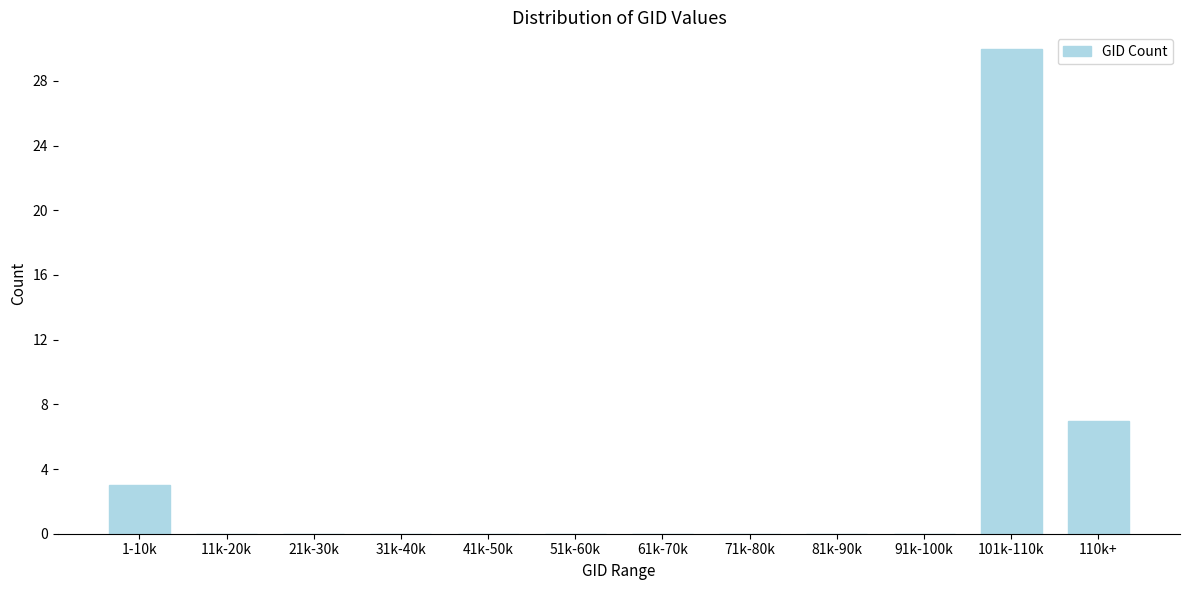

Reading left to right, list all the values displayed in this chart.

1-10k=3	11k-20k=0	21k-30k=0	31k-40k=0	41k-50k=0	51k-60k=0	61k-70k=0	71k-80k=0	81k-90k=0	91k-100k=0	101k-110k=30	110k+=7